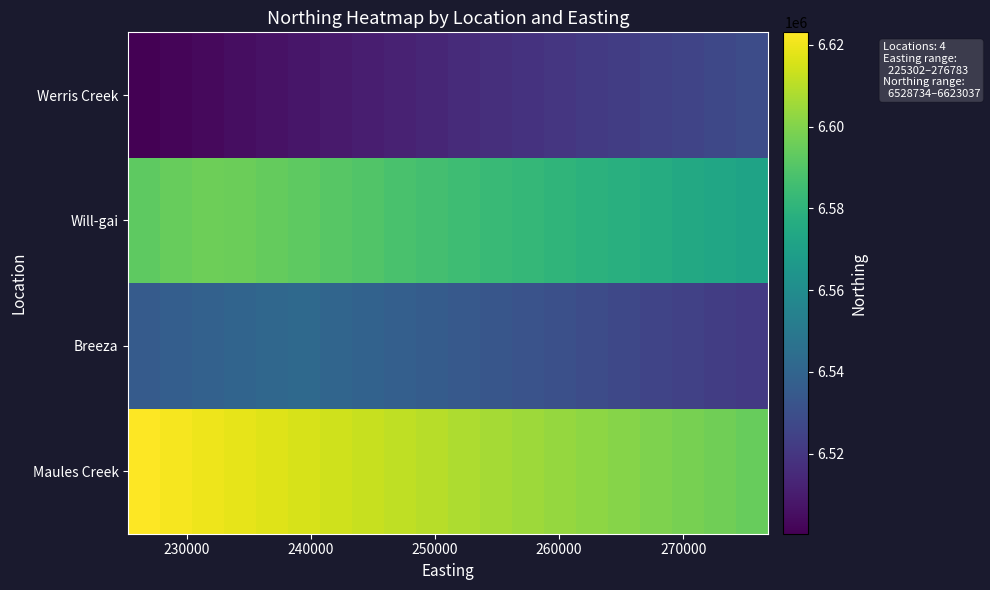

Reading left to right, what are all the values shown in this chart?

Maules Creek: 6623037.0	6621548.0	6620059.0	6618570.0	6617081.0	6615592.0	6614103.0	6612614.0	6611125.0	6609636.0	6608147.1	6606658.1	6605169.1	6603680.1	6602191.1	6600702.1	6599213.1	6597724.1	6596235.1	6594746.1
Breeza: 6535631.8	6537120.8	6538609.8	6540098.8	6541587.8	6542135.2	6540646.3	6539157.3	6537668.3	6536179.3	6534690.3	6533201.3	6531712.3	6530223.3	6528734.3	6527245.3	6525756.3	6524267.3	6522778.3	6521289.3
Will-gai: 6592818.9	6594307.9	6595796.9	6595498.1	6594009.1	6592520.1	6591031.1	6589542.1	6588053.2	6586564.2	6585075.2	6583586.2	6582097.2	6580608.2	6579119.2	6577630.2	6576141.2	6574652.2	6573163.2	6571674.2
Werris Creek: 6500443.1	6501932.1	6503421.1	6504910.1	6506399.1	6507888.1	6509377.1	6510866.1	6512355.1	6513844.1	6515333.0	6516822.0	6518311.0	6519800.0	6521289.0	6522778.0	6524267.0	6525756.0	6527245.0	6528734.0